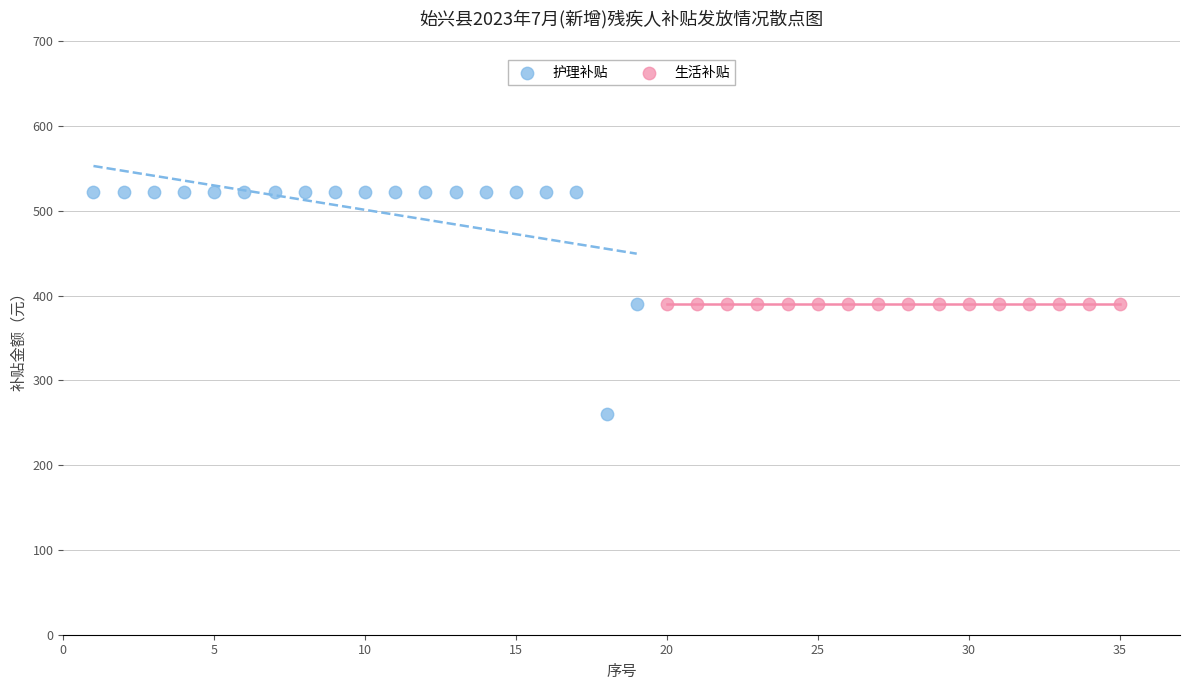

Which series reaches the minimum Y coordinate?

护理补贴